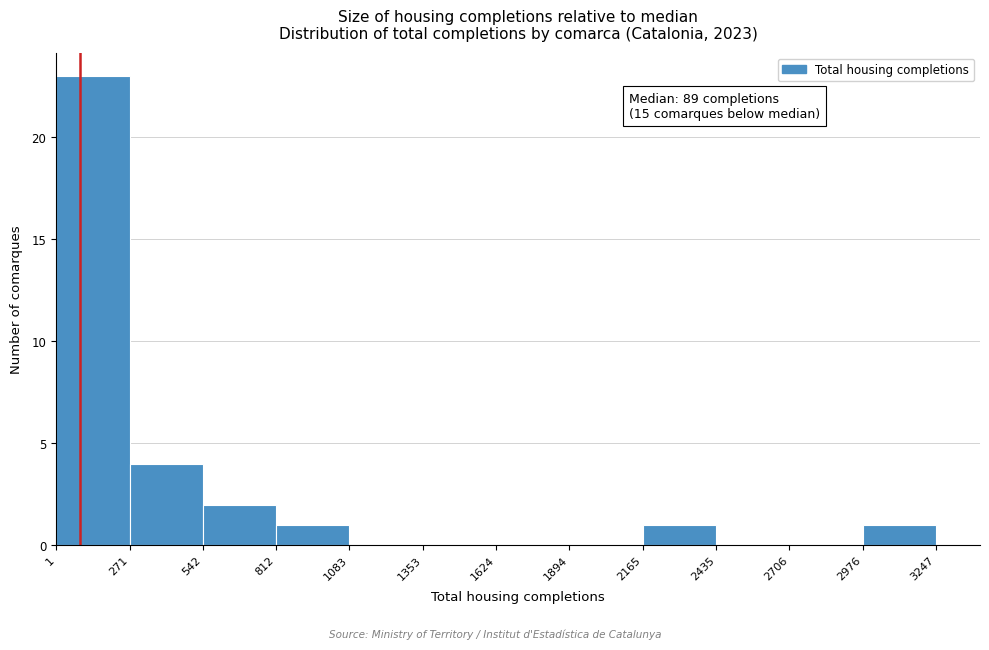

Over which range of the x-axis is the bar tallest?

1 to 271